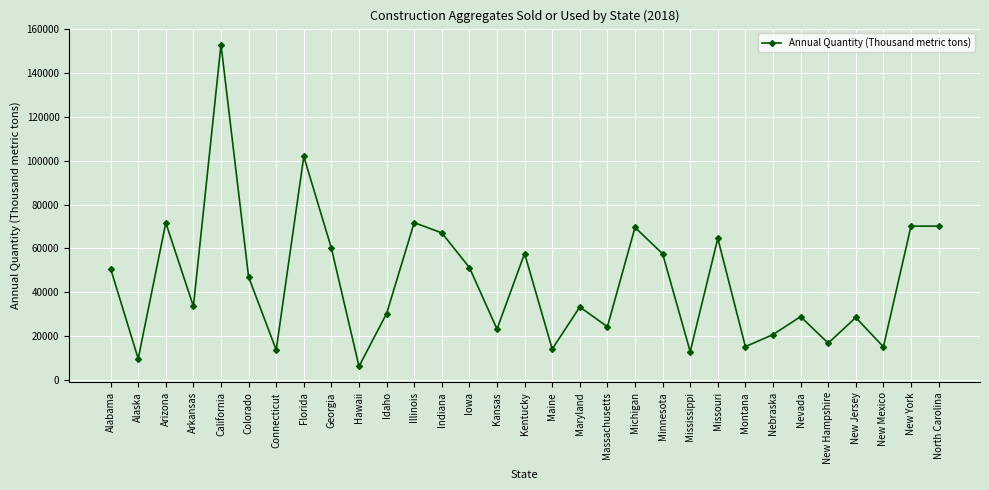

What is the label of the 19th point from the left?

Massachusetts